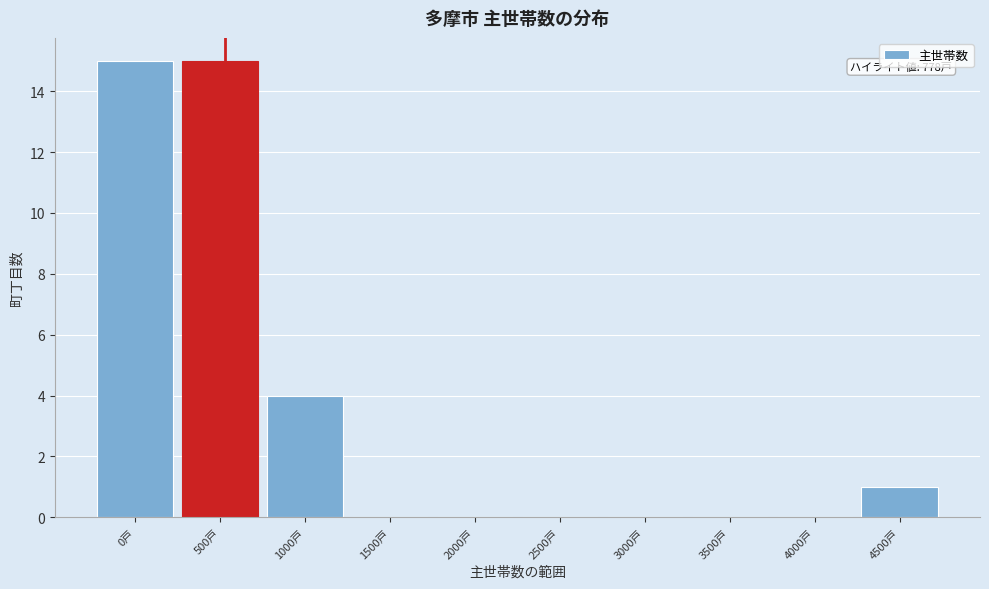

Reading right to left, what are all the values shown in this chart?

4500戸=1	4000戸=0	3500戸=0	3000戸=0	2500戸=0	2000戸=0	1500戸=0	1000戸=4	500戸=15	0戸=15